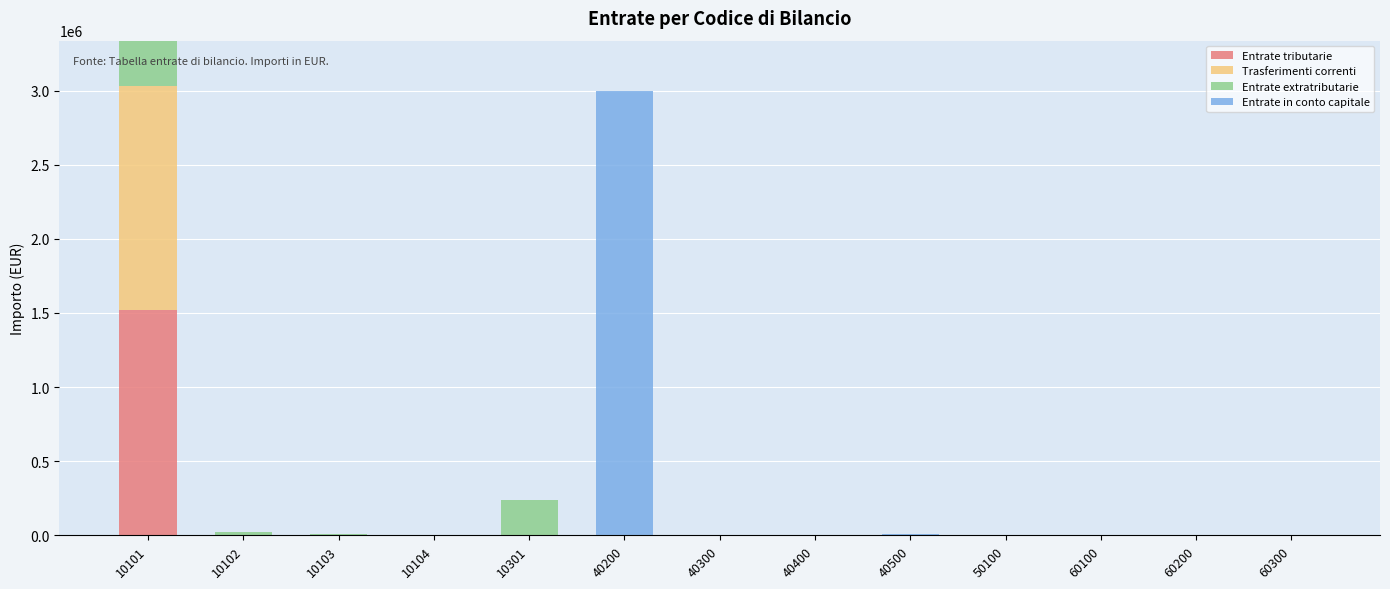

At which category is the sum across all series the highest?

10101